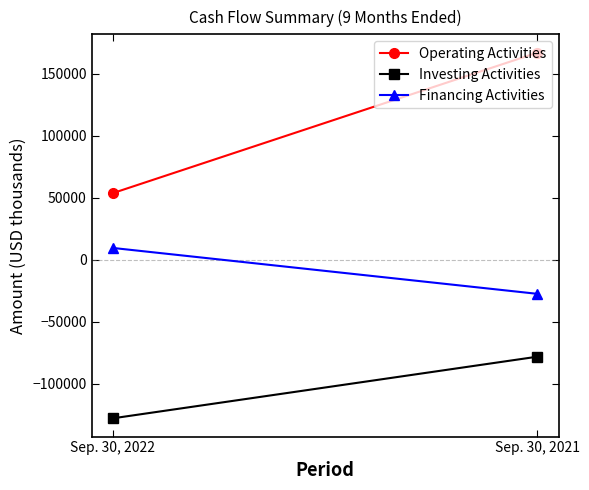

Between Sep. 30, 2021 and Sep. 30, 2022, which is larger?

Sep. 30, 2021